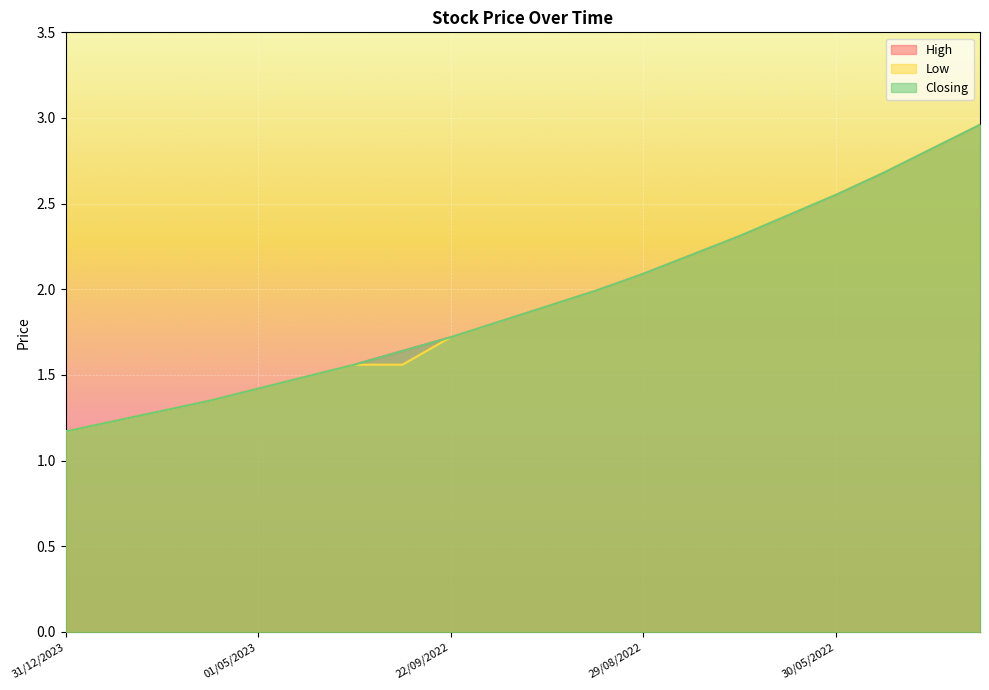

What is the average value of the High series?

1.9